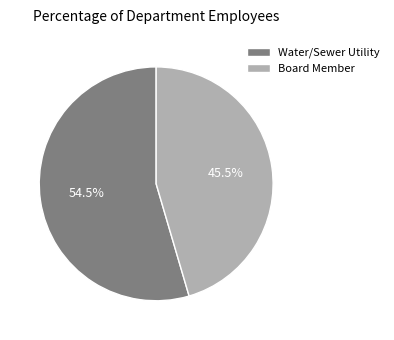

Between Board Member and Water/Sewer Utility, which is larger?

Water/Sewer Utility